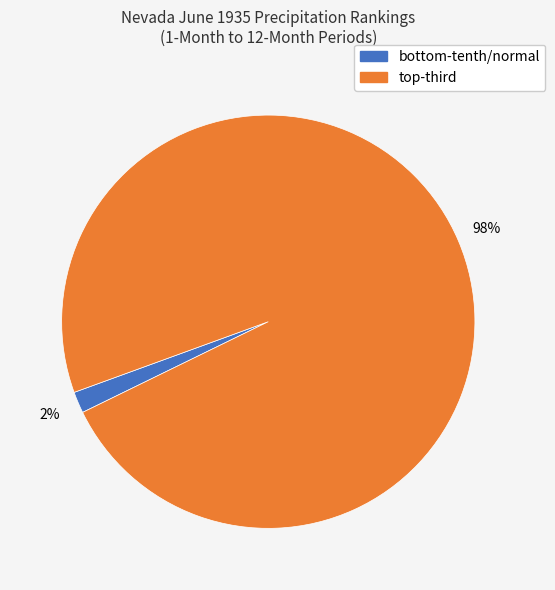

Is there a majority slice in this chart?

Yes